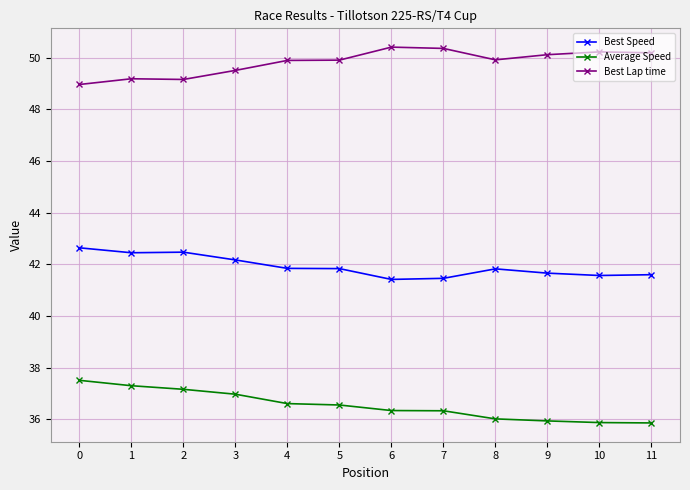

How many categories are shown in the chart?

12